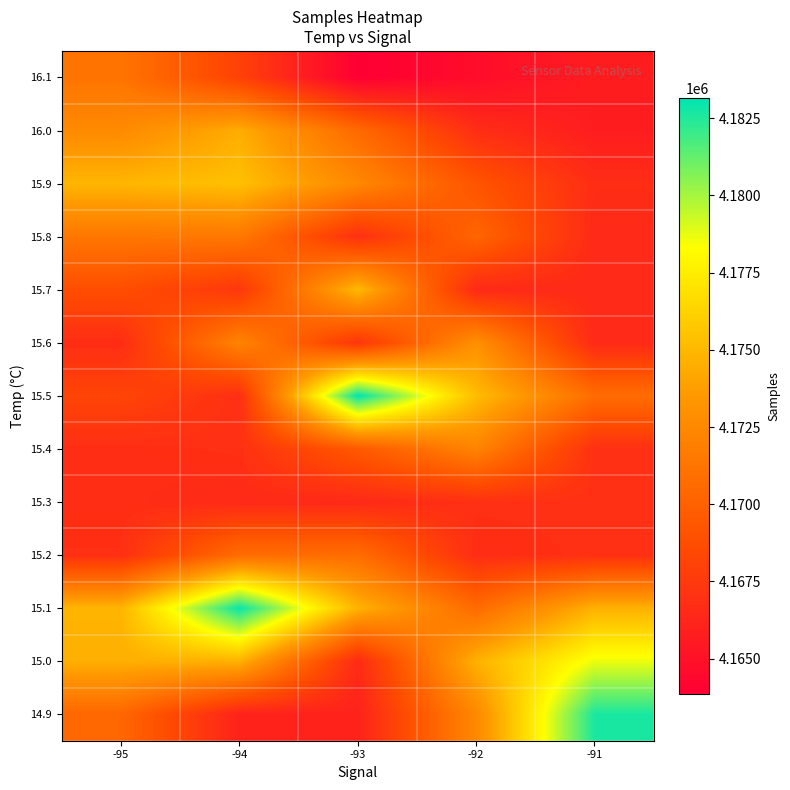

At how many categories does at least one series exceed 4168751?

5